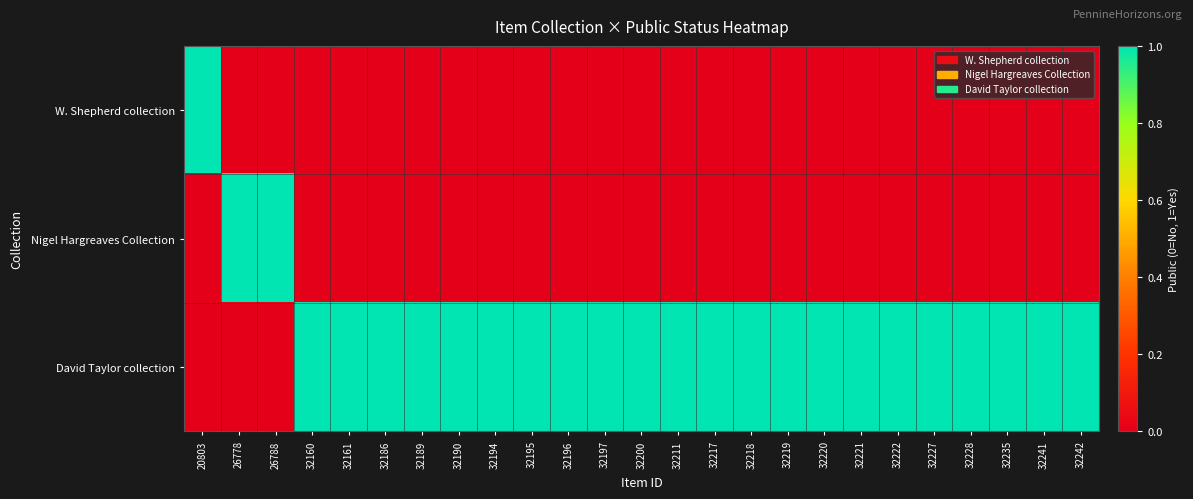

Reading left to right, list all the values displayed in this chart.

W. Shepherd collection: 20803=1	26778=0	26788=0	32160=0	32161=0	32186=0	32189=0	32190=0	32194=0	32195=0	32196=0	32197=0	32200=0	32211=0	32217=0	32218=0	32219=0	32220=0	32221=0	32222=0	32227=0	32228=0	32235=0	32241=0	32242=0
Nigel Hargreaves Collection: 20803=0	26778=1	26788=1	32160=0	32161=0	32186=0	32189=0	32190=0	32194=0	32195=0	32196=0	32197=0	32200=0	32211=0	32217=0	32218=0	32219=0	32220=0	32221=0	32222=0	32227=0	32228=0	32235=0	32241=0	32242=0
David Taylor collection: 20803=0	26778=0	26788=0	32160=1	32161=1	32186=1	32189=1	32190=1	32194=1	32195=1	32196=1	32197=1	32200=1	32211=1	32217=1	32218=1	32219=1	32220=1	32221=1	32222=1	32227=1	32228=1	32235=1	32241=1	32242=1